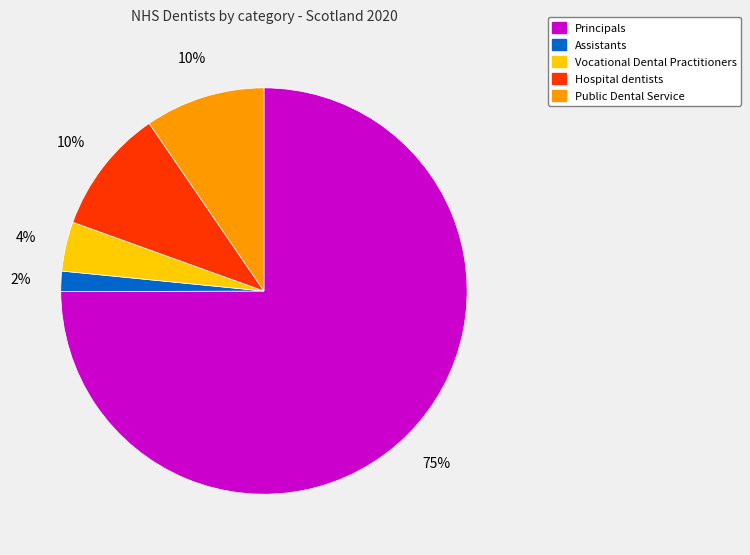

What is the smallest slice in the pie chart?

Assistants